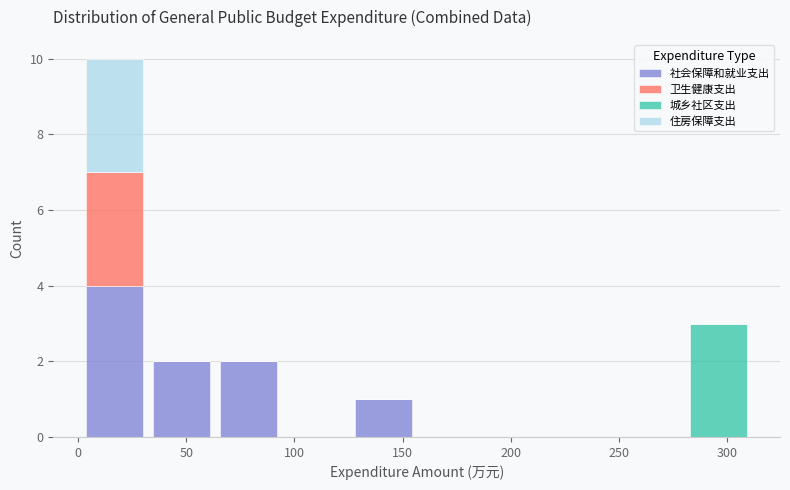

Reading left to right, transcribe this chart: for each stacked bar, give the range it covers on the x-axis and its total height. Neither the bar edges nor the heights are printed on the chart, so give them approximately, as read against the axes.

0 to 30: 10
30 to 65: 2
65 to 95: 2
95 to 125: 0
125 to 155: 1
155 to 190: 0
190 to 220: 0
220 to 250: 0
250 to 280: 0
280 to 310: 3